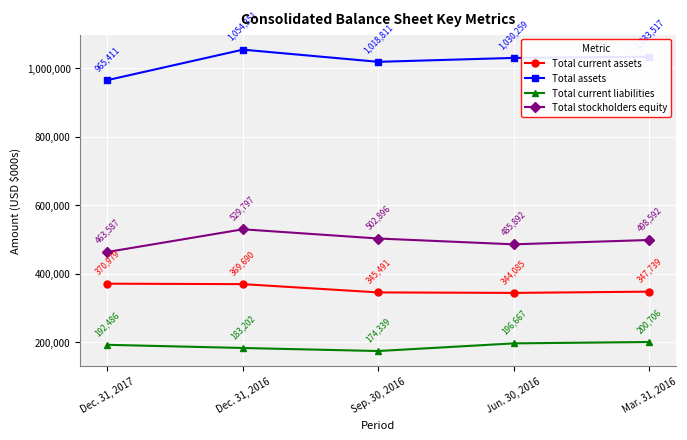

Is it true that Total stockholders equity equals 463587 at Dec. 31, 2017?

True